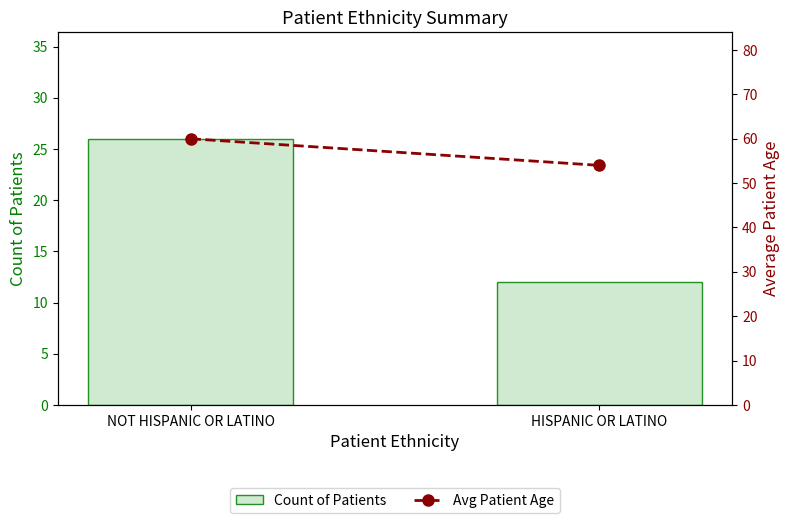

The value of Count of Patients at HISPANIC OR LATINO is 12. True or false?

True